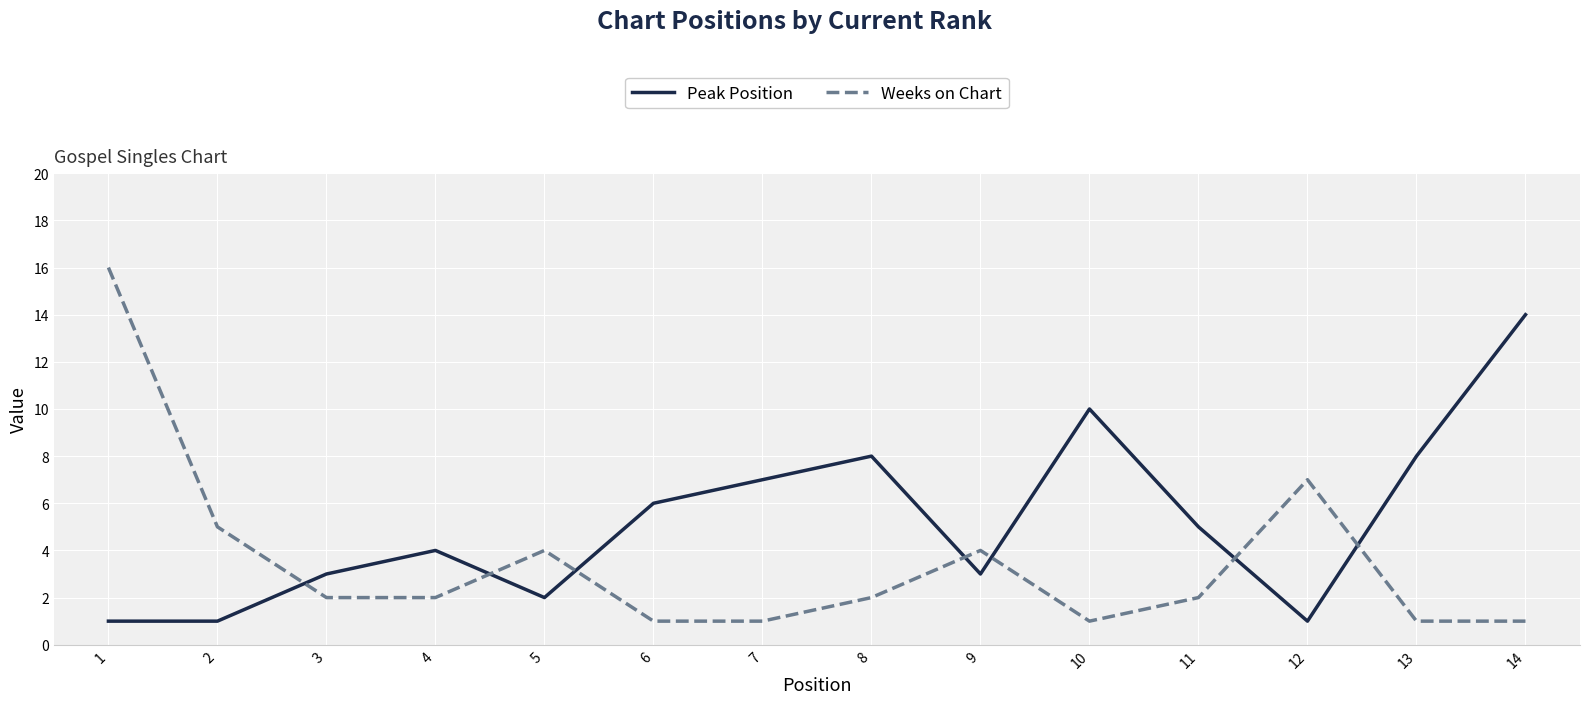

True or false: Peak Position has a value of 2 at 2.

False